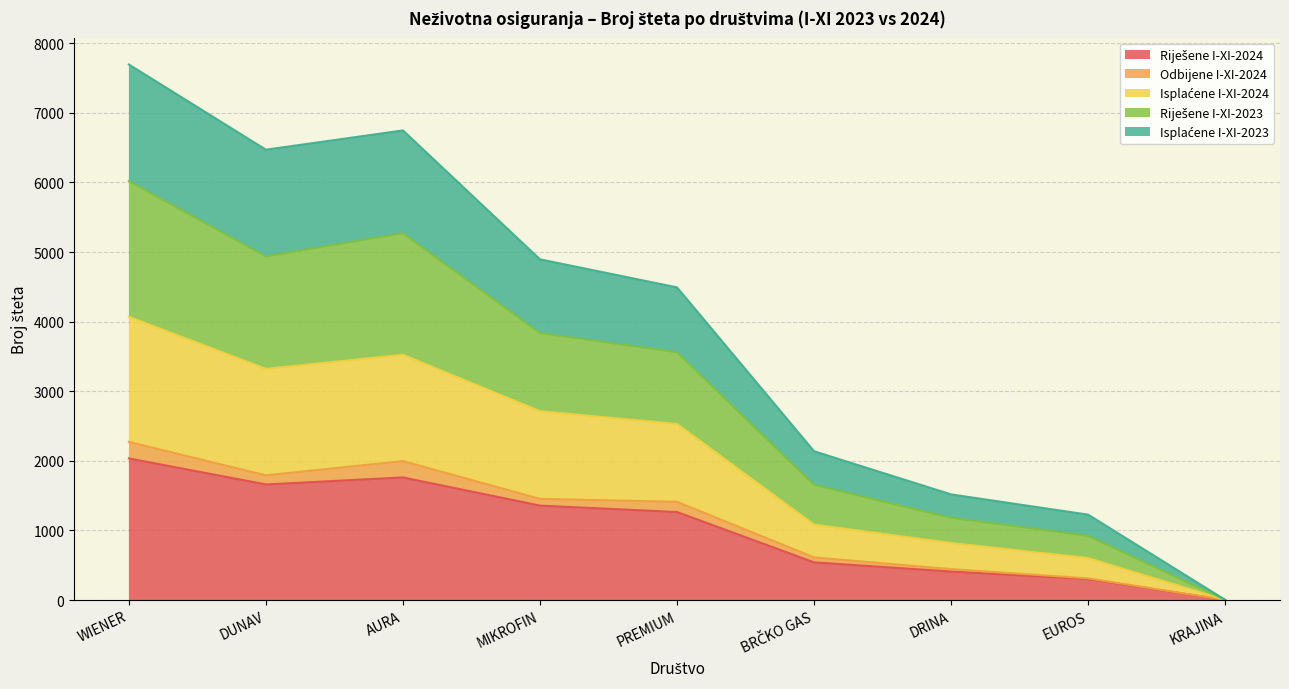

The value of Riješene I-XI-2024 at AURA is 1762. True or false?

True